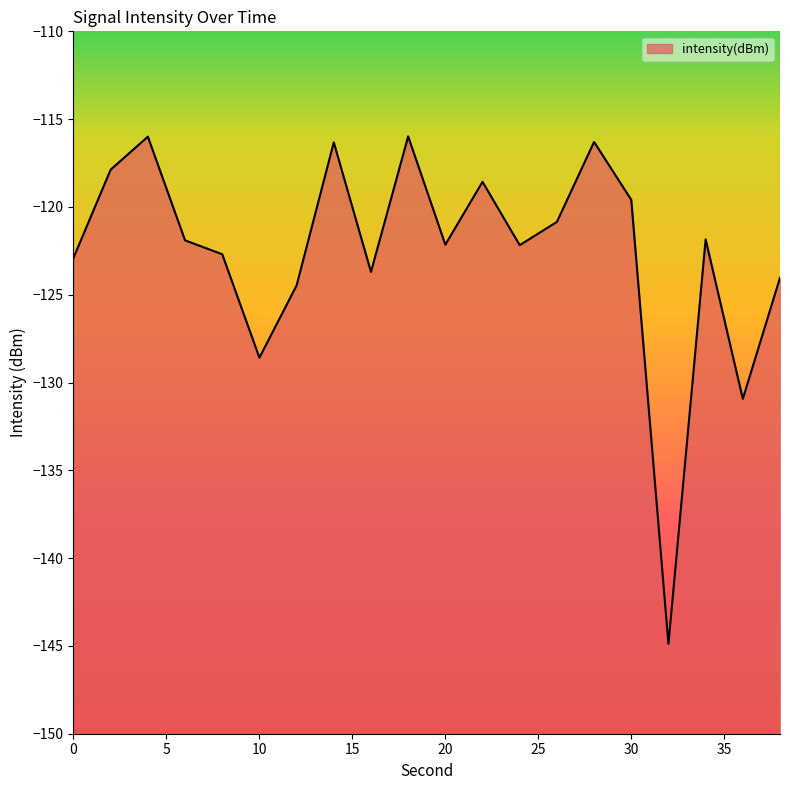

How many data points are less than -121?

12